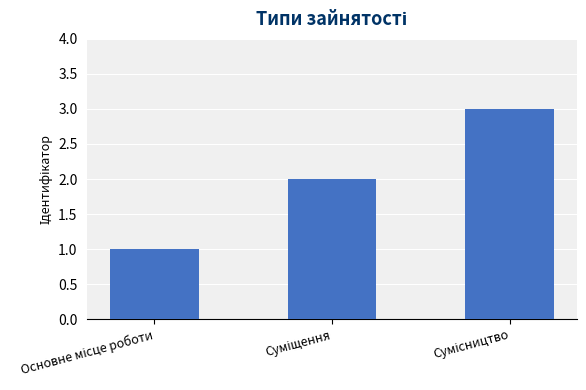

What is the value of the 2nd bar from the left?

2